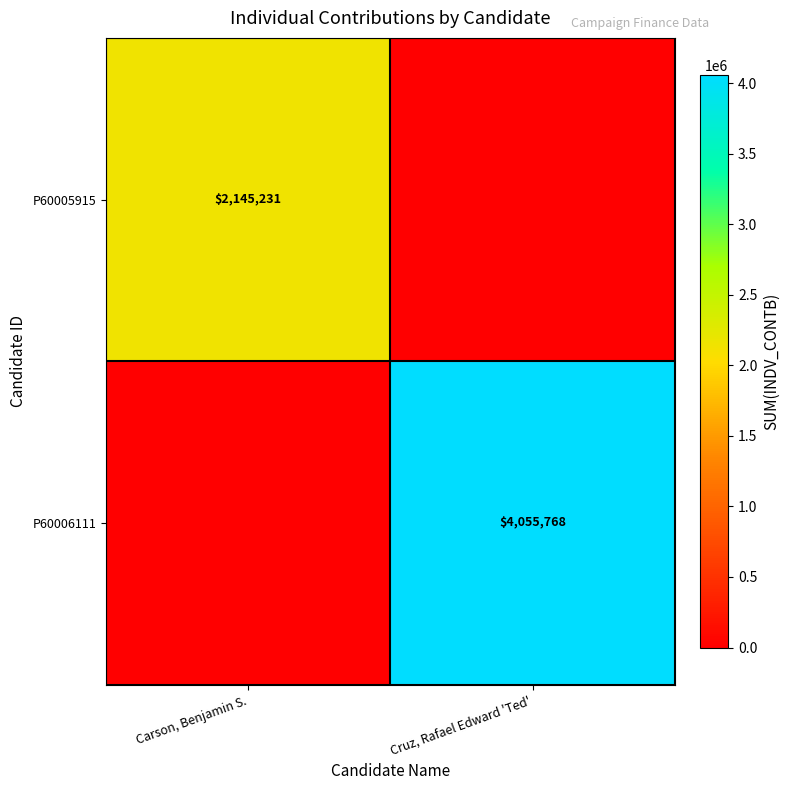

What is the maximum value shown in the chart?

4055767.5